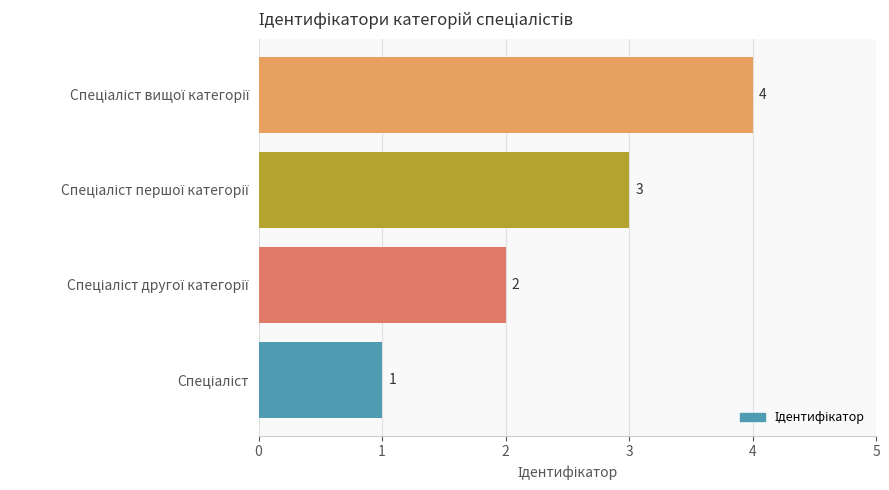

What is the difference between the maximum and minimum values?

3